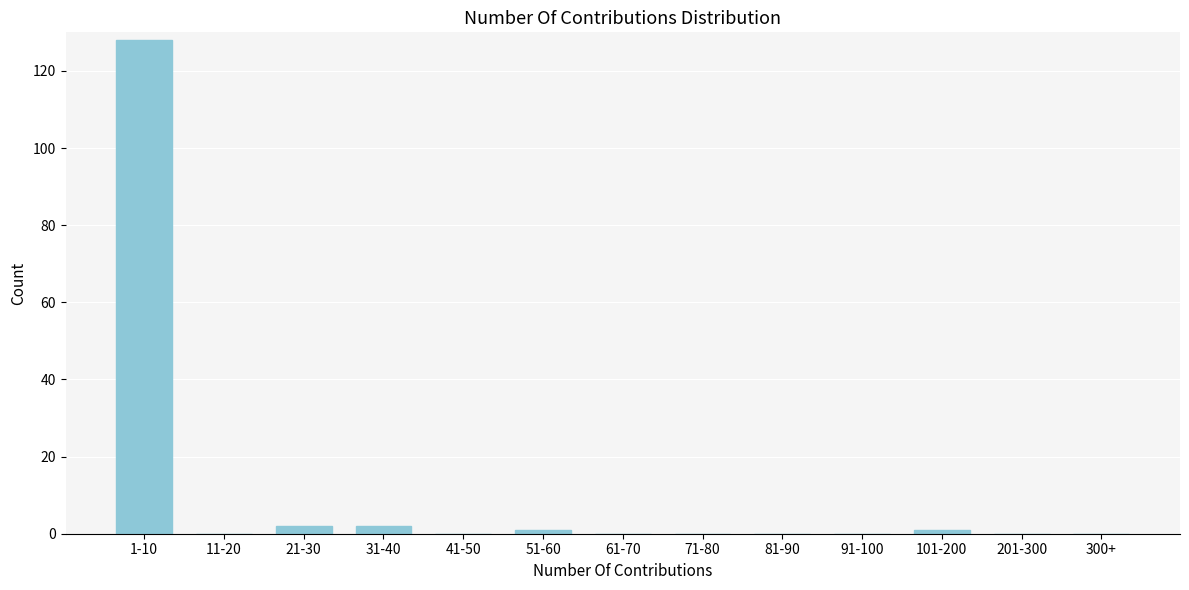

Reading left to right, extract all data points from this chart.

1-10=128	11-20=0	21-30=2	31-40=2	41-50=0	51-60=1	61-70=0	71-80=0	81-90=0	91-100=0	101-200=1	201-300=0	300+=0